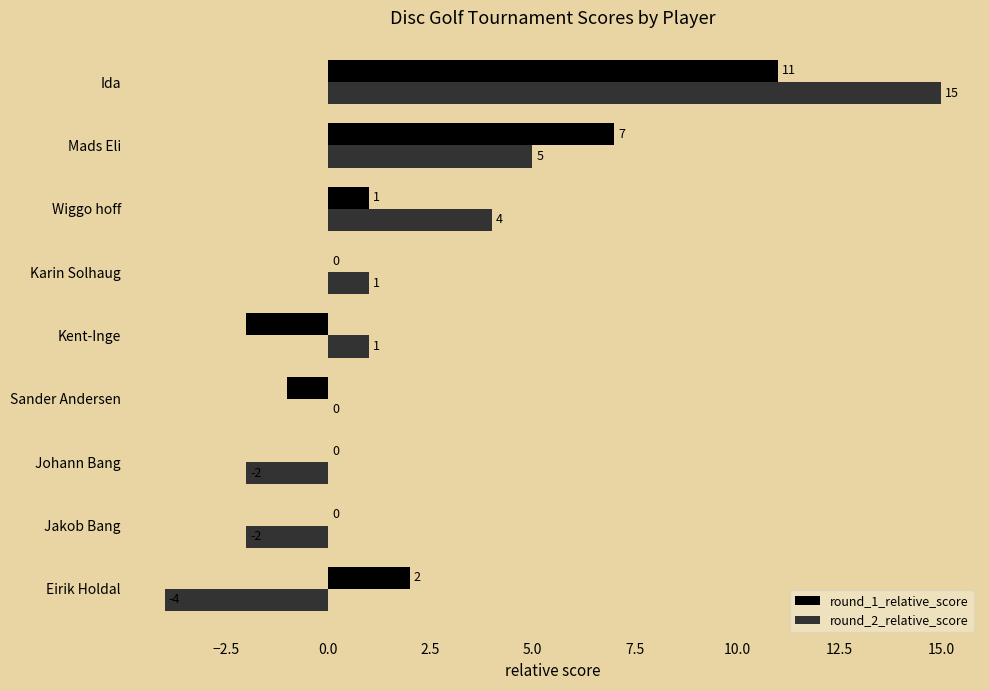

Is the value of round_2_relative_score at Mads Eli greater than the value of round_1_relative_score at Johann Bang?

Yes